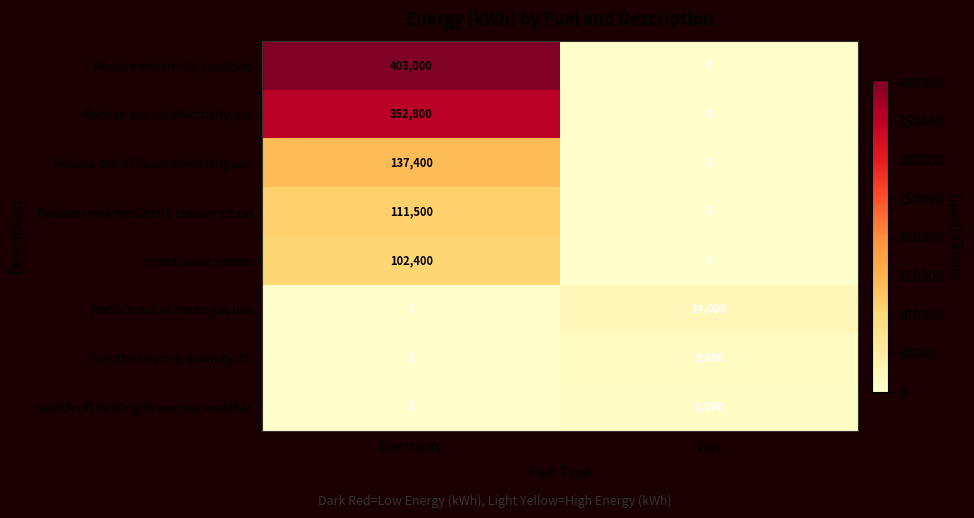

What is the approximate value of Install solar panels at Electricity, to the nearest 50?

102400